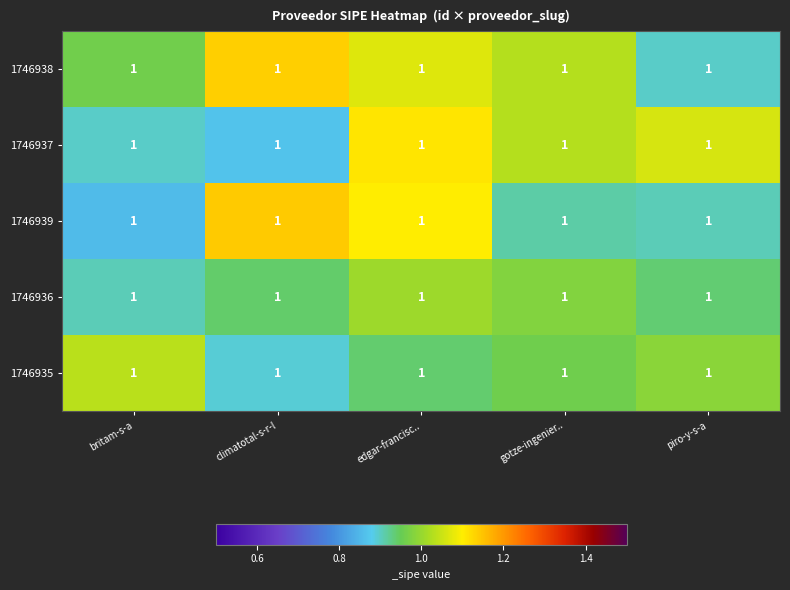

Reading right to left, extract all data points from this chart.

1746938: piro-y-s-a=1.0	gotze-ingenier..=1.0	edgar-francisc..=1.0	climatotal-s-r-l=1.0	britam-s-a=1.0
1746937: piro-y-s-a=1.0	gotze-ingenier..=1.0	edgar-francisc..=1.0	climatotal-s-r-l=1.0	britam-s-a=1.0
1746939: piro-y-s-a=1.0	gotze-ingenier..=1.0	edgar-francisc..=1.0	climatotal-s-r-l=1.0	britam-s-a=1.0
1746936: piro-y-s-a=1.0	gotze-ingenier..=1.0	edgar-francisc..=1.0	climatotal-s-r-l=1.0	britam-s-a=1.0
1746935: piro-y-s-a=1.0	gotze-ingenier..=1.0	edgar-francisc..=1.0	climatotal-s-r-l=1.0	britam-s-a=1.0